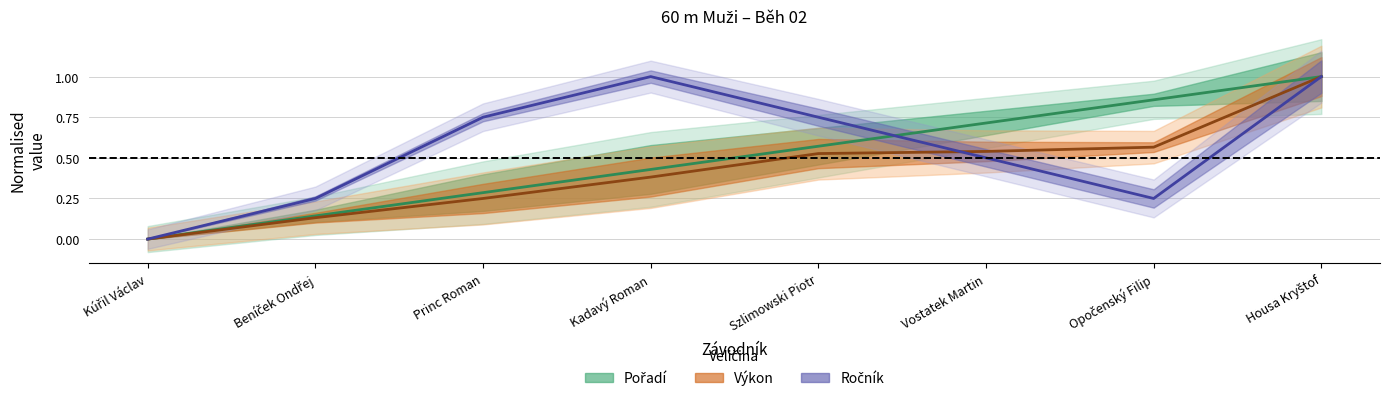

After their last crossing, which series has the higher values: Ročník or Výkon?

Výkon